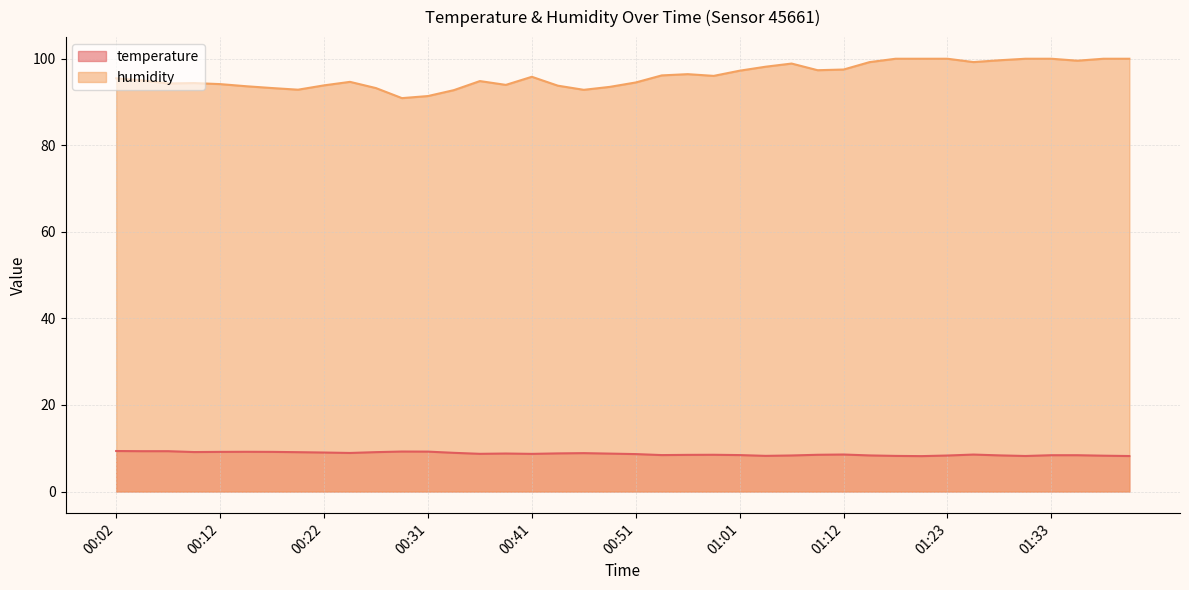

What position from the left is 01:17?

31